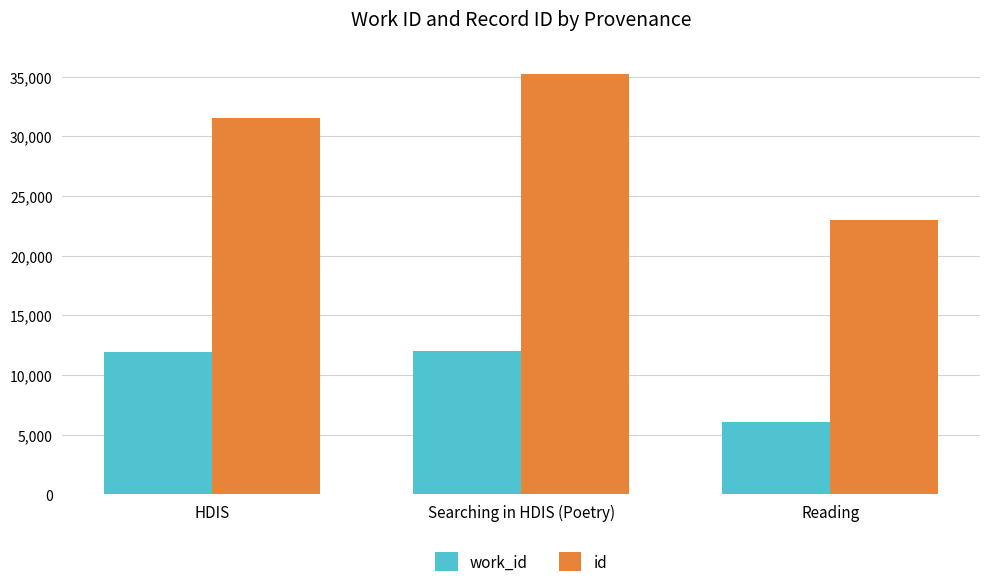

How many series are shown in this chart?

2